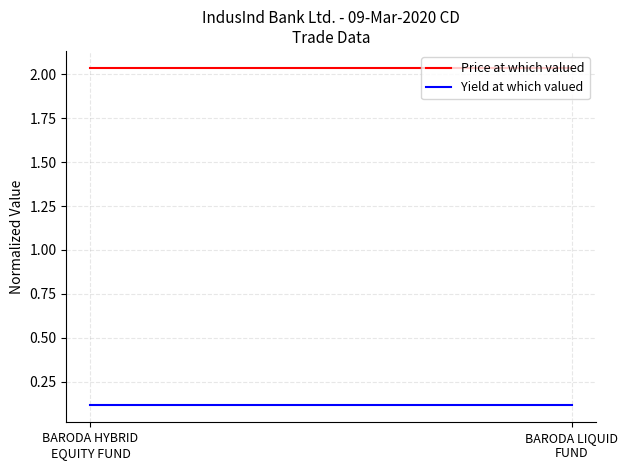

At how many categories does at least one series exceed 0?

2